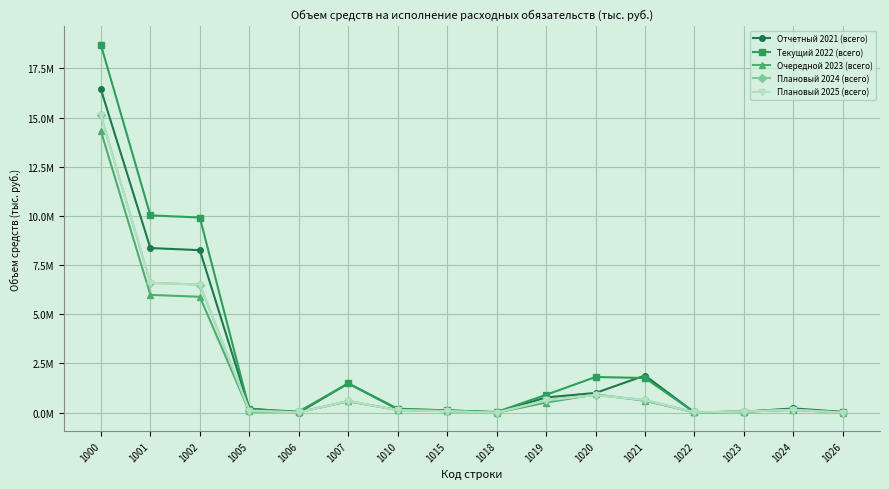

Does the chart have visible grid lines?

Yes